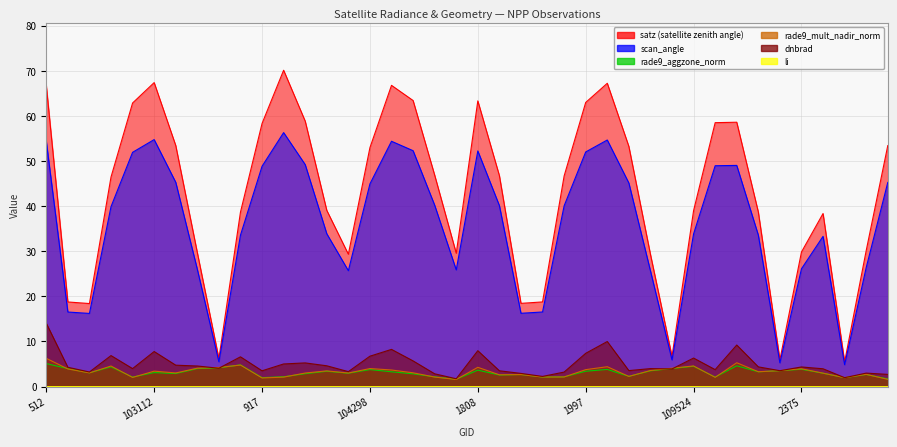

What is the difference between the highest and lowest values at 102744?

18.8